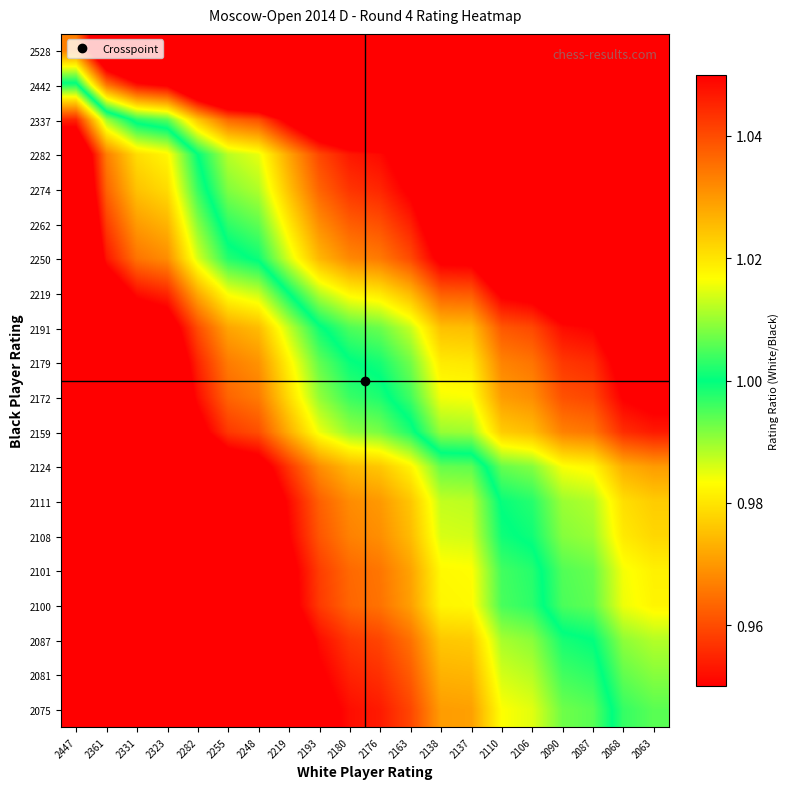

Reading right to left, transcribe all the data shown in this chart.

2528: 2063=1.2	2068=1.2	2087=1.2	2090=1.2	2106=1.2	2110=1.2	2137=1.2	2138=1.2	2163=1.2	2176=1.2	2180=1.2	2193=1.2	2219=1.1	2248=1.1	2255=1.1	2282=1.1	2323=1.1	2331=1.1	2361=1.1	2447=1.0
2442: 2063=1.2	2068=1.2	2087=1.2	2090=1.2	2106=1.2	2110=1.2	2137=1.1	2138=1.1	2163=1.1	2176=1.1	2180=1.1	2193=1.1	2219=1.1	2248=1.1	2255=1.1	2282=1.1	2323=1.1	2331=1.0	2361=1.0	2447=1.0
2337: 2063=1.1	2068=1.1	2087=1.1	2090=1.1	2106=1.1	2110=1.1	2137=1.1	2138=1.1	2163=1.1	2176=1.1	2180=1.1	2193=1.1	2219=1.1	2248=1.0	2255=1.0	2282=1.0	2323=1.0	2331=1.0	2361=1.0	2447=1.0
2282: 2063=1.1	2068=1.1	2087=1.1	2090=1.1	2106=1.1	2110=1.1	2137=1.1	2138=1.1	2163=1.1	2176=1.0	2180=1.0	2193=1.0	2219=1.0	2248=1.0	2255=1.0	2282=1.0	2323=1.0	2331=1.0	2361=1.0	2447=0.9
2274: 2063=1.1	2068=1.1	2087=1.1	2090=1.1	2106=1.1	2110=1.1	2137=1.1	2138=1.1	2163=1.1	2176=1.0	2180=1.0	2193=1.0	2219=1.0	2248=1.0	2255=1.0	2282=1.0	2323=1.0	2331=1.0	2361=1.0	2447=0.9
2262: 2063=1.1	2068=1.1	2087=1.1	2090=1.1	2106=1.1	2110=1.1	2137=1.1	2138=1.1	2163=1.0	2176=1.0	2180=1.0	2193=1.0	2219=1.0	2248=1.0	2255=1.0	2282=1.0	2323=1.0	2331=1.0	2361=1.0	2447=0.9
2250: 2063=1.1	2068=1.1	2087=1.1	2090=1.1	2106=1.1	2110=1.1	2137=1.1	2138=1.1	2163=1.0	2176=1.0	2180=1.0	2193=1.0	2219=1.0	2248=1.0	2255=1.0	2282=1.0	2323=1.0	2331=1.0	2361=1.0	2447=0.9
2219: 2063=1.1	2068=1.1	2087=1.1	2090=1.1	2106=1.1	2110=1.1	2137=1.0	2138=1.0	2163=1.0	2176=1.0	2180=1.0	2193=1.0	2219=1.0	2248=1.0	2255=1.0	2282=1.0	2323=1.0	2331=1.0	2361=0.9	2447=0.9
2191: 2063=1.1	2068=1.1	2087=1.0	2090=1.0	2106=1.0	2110=1.0	2137=1.0	2138=1.0	2163=1.0	2176=1.0	2180=1.0	2193=1.0	2219=1.0	2248=1.0	2255=1.0	2282=1.0	2323=0.9	2331=0.9	2361=0.9	2447=0.9
2179: 2063=1.1	2068=1.1	2087=1.0	2090=1.0	2106=1.0	2110=1.0	2137=1.0	2138=1.0	2163=1.0	2176=1.0	2180=1.0	2193=1.0	2219=1.0	2248=1.0	2255=1.0	2282=1.0	2323=0.9	2331=0.9	2361=0.9	2447=0.9
2172: 2063=1.1	2068=1.1	2087=1.0	2090=1.0	2106=1.0	2110=1.0	2137=1.0	2138=1.0	2163=1.0	2176=1.0	2180=1.0	2193=1.0	2219=1.0	2248=1.0	2255=1.0	2282=1.0	2323=0.9	2331=0.9	2361=0.9	2447=0.9
2159: 2063=1.0	2068=1.0	2087=1.0	2090=1.0	2106=1.0	2110=1.0	2137=1.0	2138=1.0	2163=1.0	2176=1.0	2180=1.0	2193=1.0	2219=1.0	2248=1.0	2255=1.0	2282=0.9	2323=0.9	2331=0.9	2361=0.9	2447=0.9
2124: 2063=1.0	2068=1.0	2087=1.0	2090=1.0	2106=1.0	2110=1.0	2137=1.0	2138=1.0	2163=1.0	2176=1.0	2180=1.0	2193=1.0	2219=1.0	2248=0.9	2255=0.9	2282=0.9	2323=0.9	2331=0.9	2361=0.9	2447=0.9
2111: 2063=1.0	2068=1.0	2087=1.0	2090=1.0	2106=1.0	2110=1.0	2137=1.0	2138=1.0	2163=1.0	2176=1.0	2180=1.0	2193=1.0	2219=1.0	2248=0.9	2255=0.9	2282=0.9	2323=0.9	2331=0.9	2361=0.9	2447=0.9
2108: 2063=1.0	2068=1.0	2087=1.0	2090=1.0	2106=1.0	2110=1.0	2137=1.0	2138=1.0	2163=1.0	2176=1.0	2180=1.0	2193=1.0	2219=0.9	2248=0.9	2255=0.9	2282=0.9	2323=0.9	2331=0.9	2361=0.9	2447=0.9
2101: 2063=1.0	2068=1.0	2087=1.0	2090=1.0	2106=1.0	2110=1.0	2137=1.0	2138=1.0	2163=1.0	2176=1.0	2180=1.0	2193=1.0	2219=0.9	2248=0.9	2255=0.9	2282=0.9	2323=0.9	2331=0.9	2361=0.9	2447=0.9
2100: 2063=1.0	2068=1.0	2087=1.0	2090=1.0	2106=1.0	2110=1.0	2137=1.0	2138=1.0	2163=1.0	2176=1.0	2180=1.0	2193=1.0	2219=0.9	2248=0.9	2255=0.9	2282=0.9	2323=0.9	2331=0.9	2361=0.9	2447=0.9
2087: 2063=1.0	2068=1.0	2087=1.0	2090=1.0	2106=1.0	2110=1.0	2137=1.0	2138=1.0	2163=1.0	2176=1.0	2180=1.0	2193=1.0	2219=0.9	2248=0.9	2255=0.9	2282=0.9	2323=0.9	2331=0.9	2361=0.9	2447=0.9
2081: 2063=1.0	2068=1.0	2087=1.0	2090=1.0	2106=1.0	2110=1.0	2137=1.0	2138=1.0	2163=1.0	2176=1.0	2180=1.0	2193=0.9	2219=0.9	2248=0.9	2255=0.9	2282=0.9	2323=0.9	2331=0.9	2361=0.9	2447=0.9
2075: 2063=1.0	2068=1.0	2087=1.0	2090=1.0	2106=1.0	2110=1.0	2137=1.0	2138=1.0	2163=1.0	2176=1.0	2180=1.0	2193=0.9	2219=0.9	2248=0.9	2255=0.9	2282=0.9	2323=0.9	2331=0.9	2361=0.9	2447=0.8